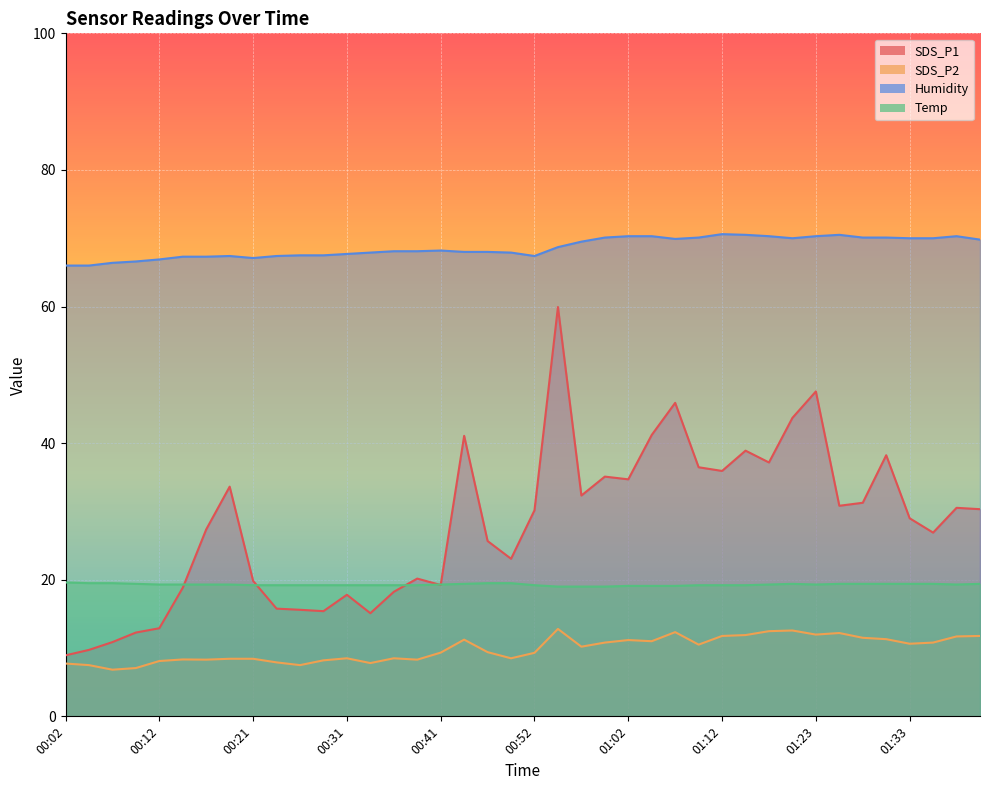

The value of SDS_P2 at 00:24 is 5.1. True or false?

False